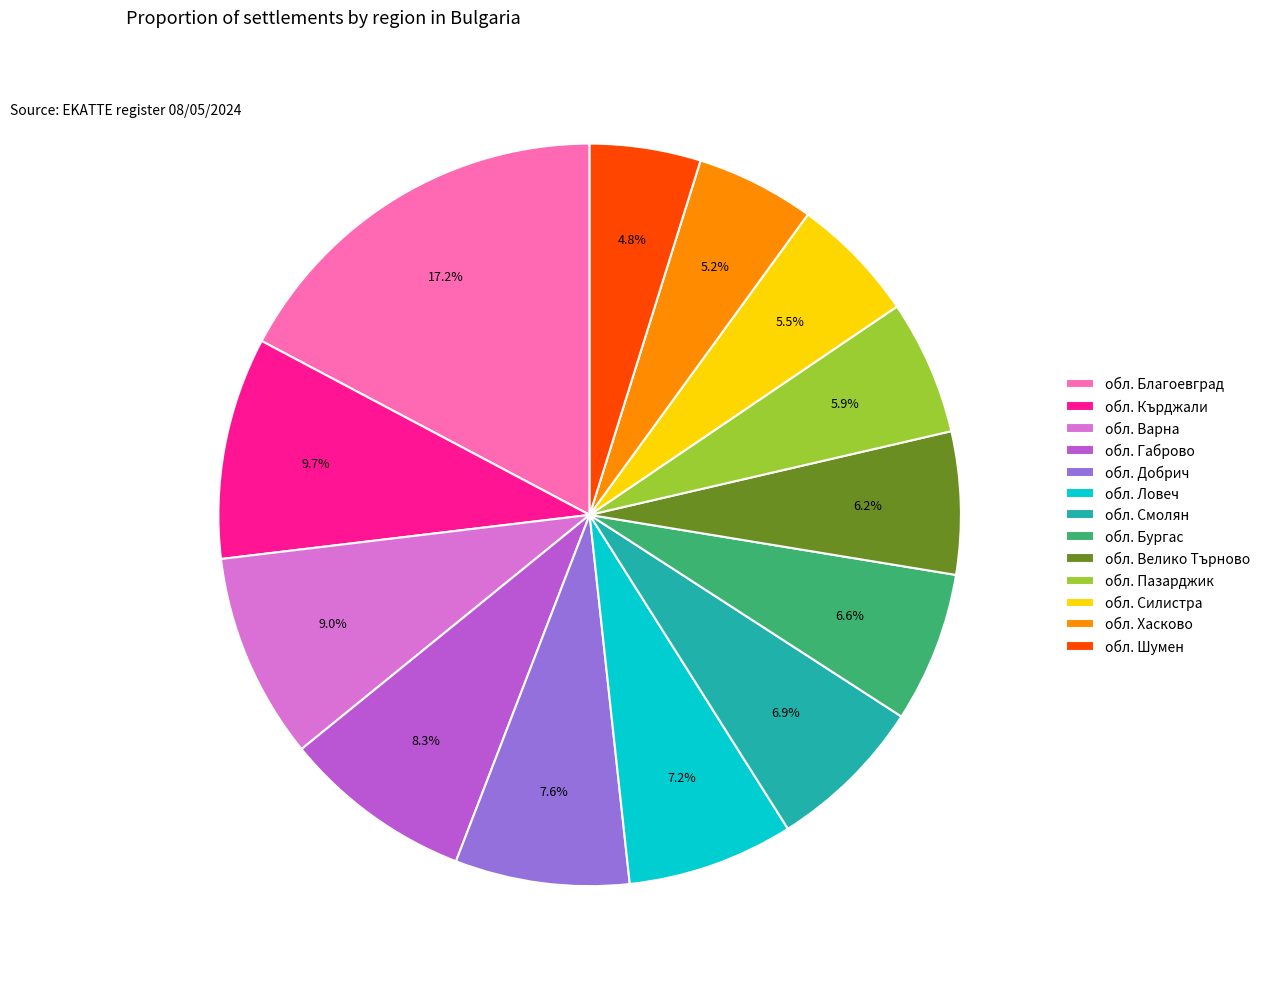

Does обл. Смолян account for over 50% of the chart?

No